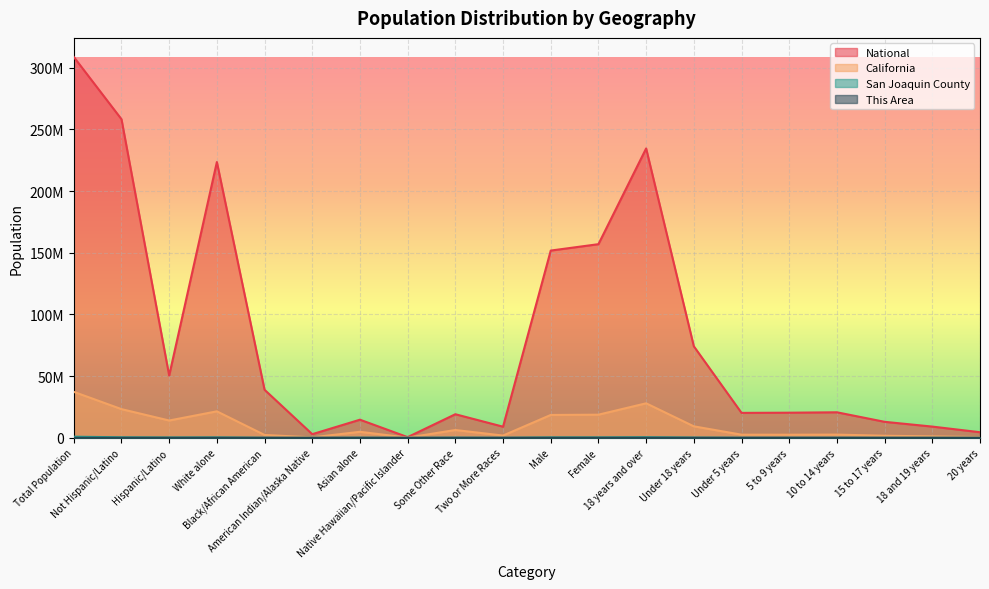

Reading right to left, what are all the values shown in this chart?

This Area: 20 years=167	18 and 19 years=410	15 to 17 years=782	10 to 14 years=1328	5 to 9 years=1362	Under 5 years=1195	Under 18 years=4667	18 years and over=9232	Female=6966	Male=6933	Two or More Races=1271	Some Other Race=1471	Native Hawaiian/Pacific Islander=204	Asian alone=4085	American Indian/Alaska Native=67	Black/African American=1105	White alone=5696	Hispanic/Latino=3801	Not Hispanic/Latino=10098	Total Population=13
San Joaquin County: 20 years=10525	18 and 19 years=22861	15 to 17 years=35521	10 to 14 years=56165	5 to 9 years=54810	Under 5 years=54228	Under 18 years=200724	18 years and over=484582	Female=344076	Male=341230	Two or More Races=43795	Some Other Race=131054	Native Hawaiian/Pacific Islander=3758	Asian alone=98472	American Indian/Alaska Native=7196	Black/African American=51744	White alone=349287	Hispanic/Latino=266341	Not Hispanic/Latino=418965	Total Population=899685
California: 20 years=573642	18 and 19 years=1157002	15 to 17 years=1666938	10 to 14 years=2590930	5 to 9 years=2505839	Under 5 years=2531333	Under 18 years=9295040	18 years and over=27958916	Female=18736126	Male=18517830	Two or More Races=1815384	Some Other Race=6317372	Native Hawaiian/Pacific Islander=144386	Asian alone=4861007	American Indian/Alaska Native=362801	Black/African American=2299072	White alone=21453934	Hispanic/Latino=14013719	Not Hispanic/Latino=23240237	Total Population=37253956
National: 20 years=4519129	18 and 19 years=9086089	15 to 17 years=12954254	10 to 14 years=20677194	5 to 9 years=20348657	Under 5 years=20201362	Under 18 years=74181467	18 years and over=234564071	Female=156964212	Male=151781326	Two or More Races=9009073	Some Other Race=19107368	Native Hawaiian/Pacific Islander=540013	Asian alone=14674252	American Indian/Alaska Native=2932248	Black/African American=38929319	White alone=223553265	Hispanic/Latino=50477594	Not Hispanic/Latino=258267944	Total Population=308745538